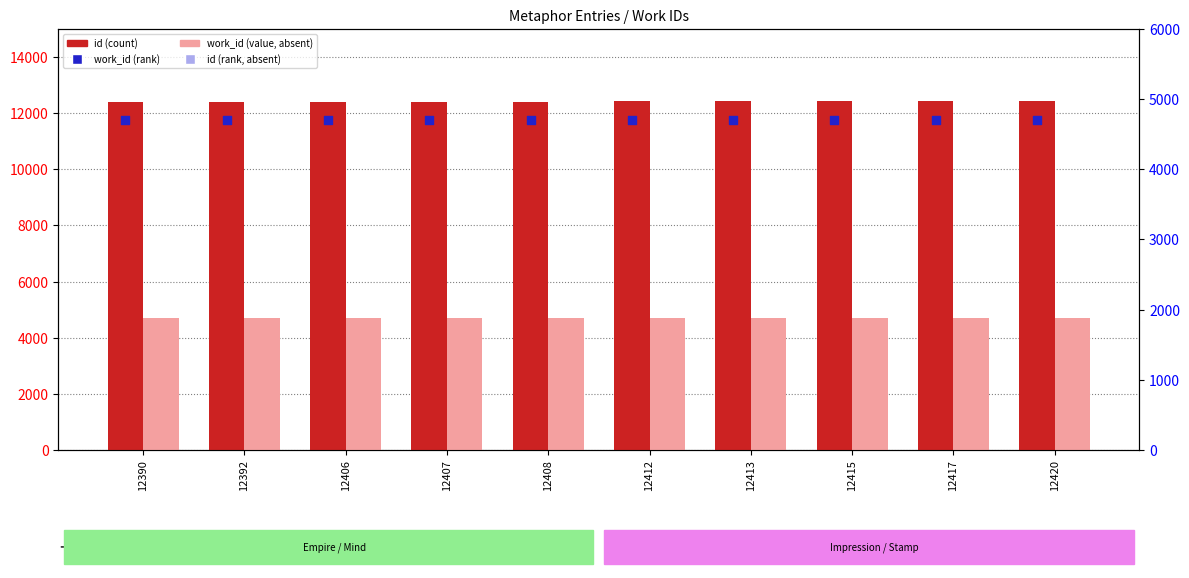

Which series has the widest spread of Y values?

id